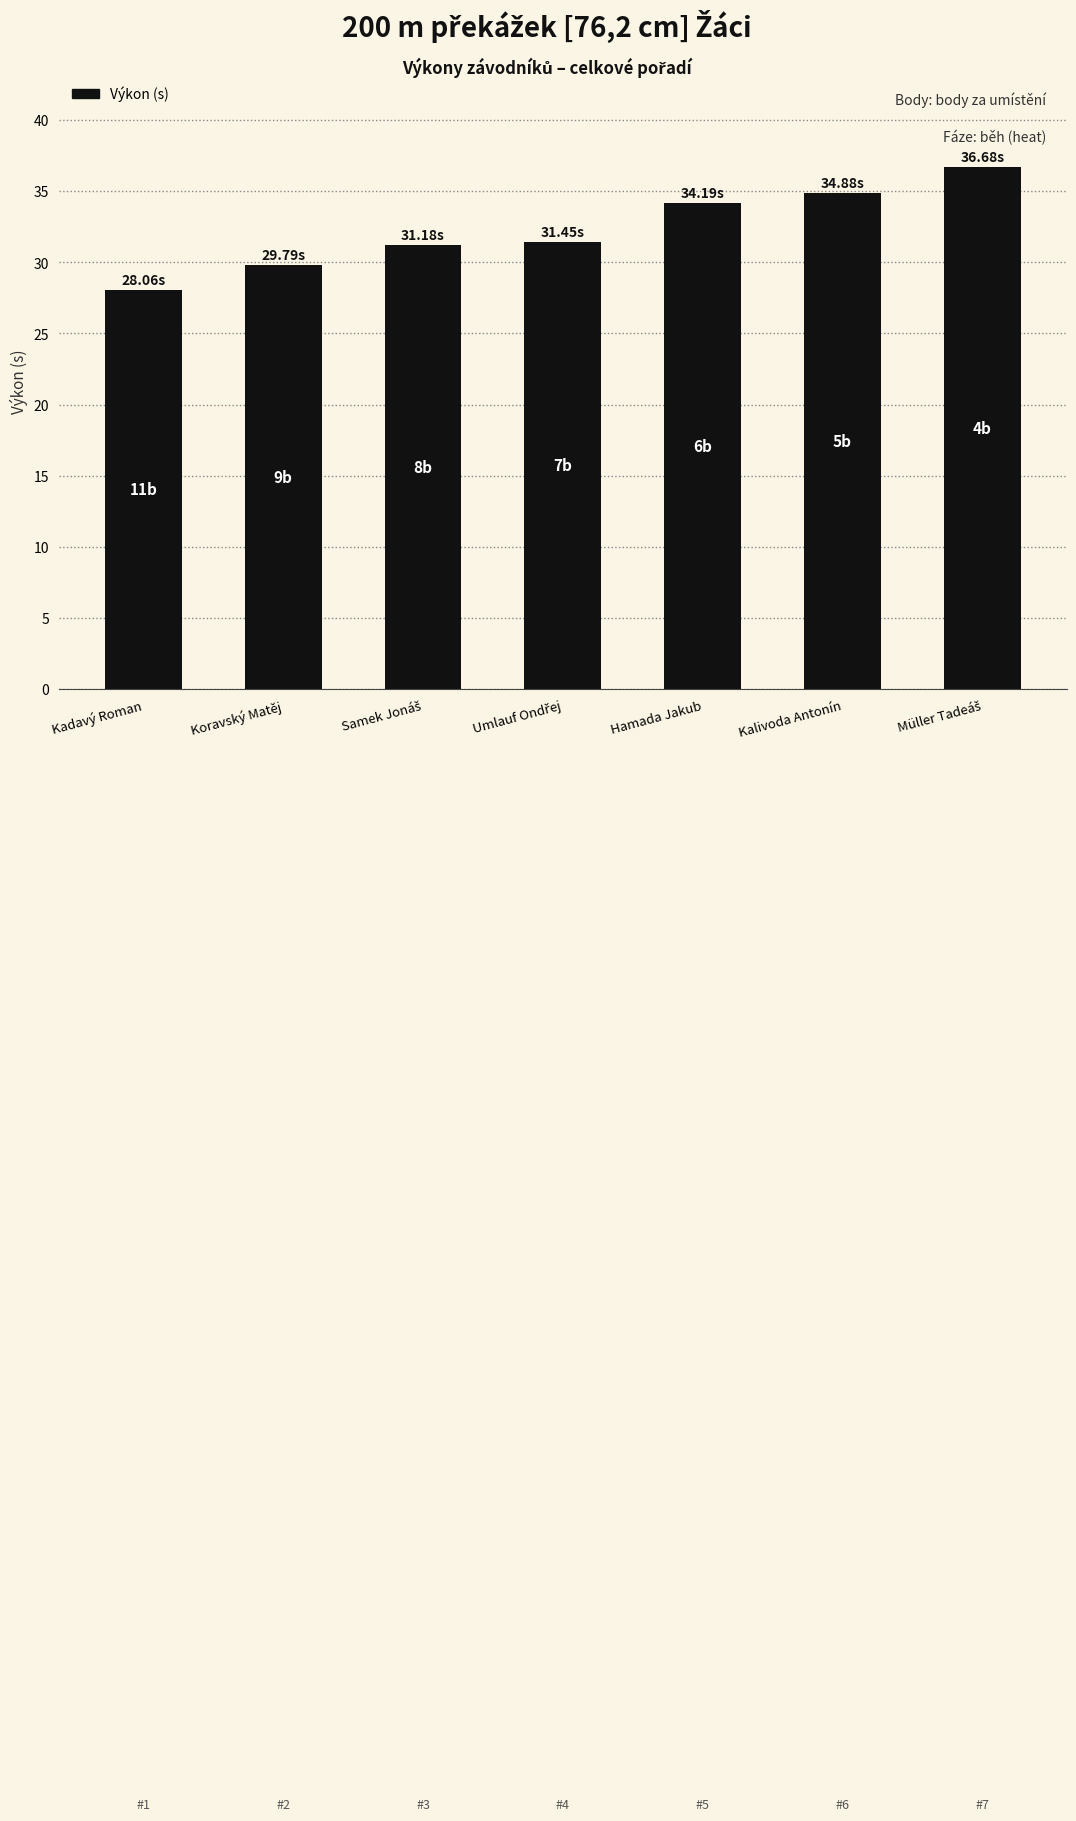

What is the label of the 6th bar from the left?

Kalivoda Antonín